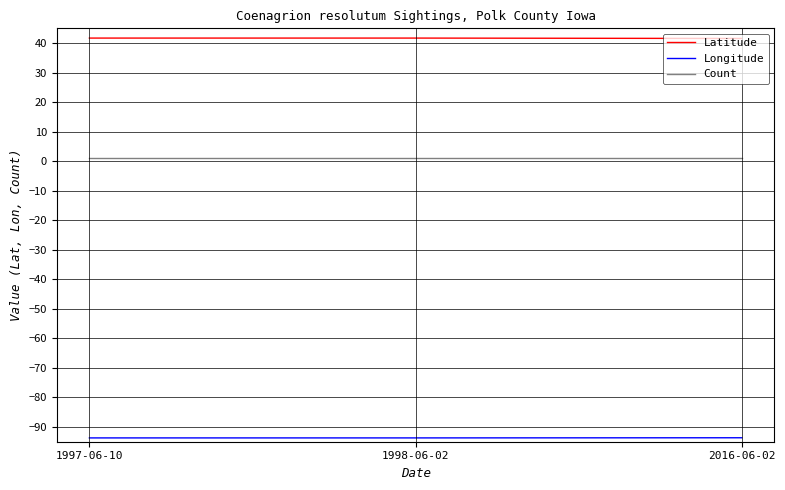

The Latitude series shows 41.7 at 1997-06-10. True or false?

True